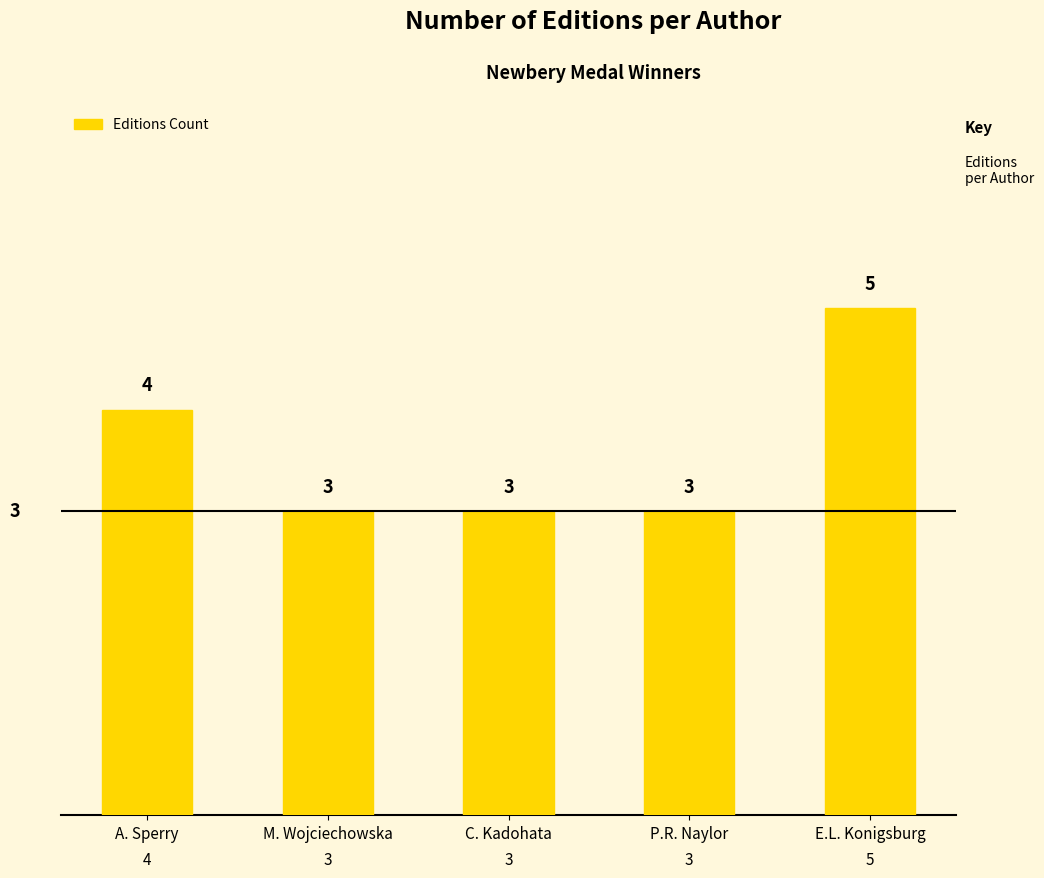

Reading left to right, what are all the values shown in this chart?

4	3	3	3	5